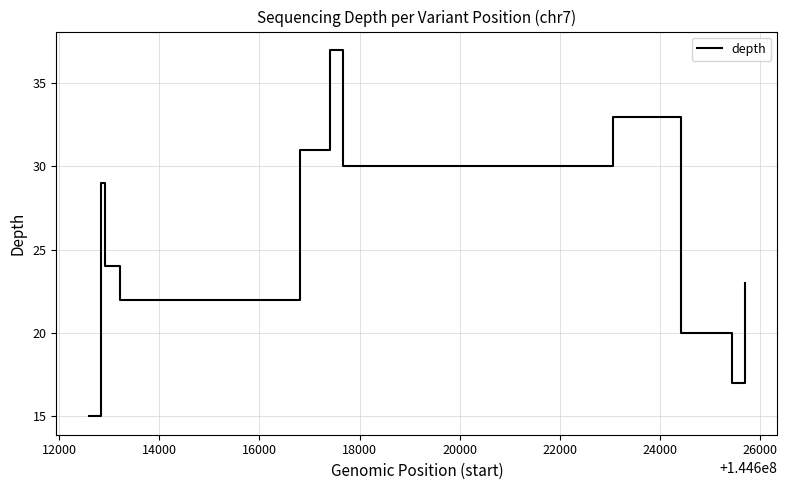

What is the greatest value displayed?

37